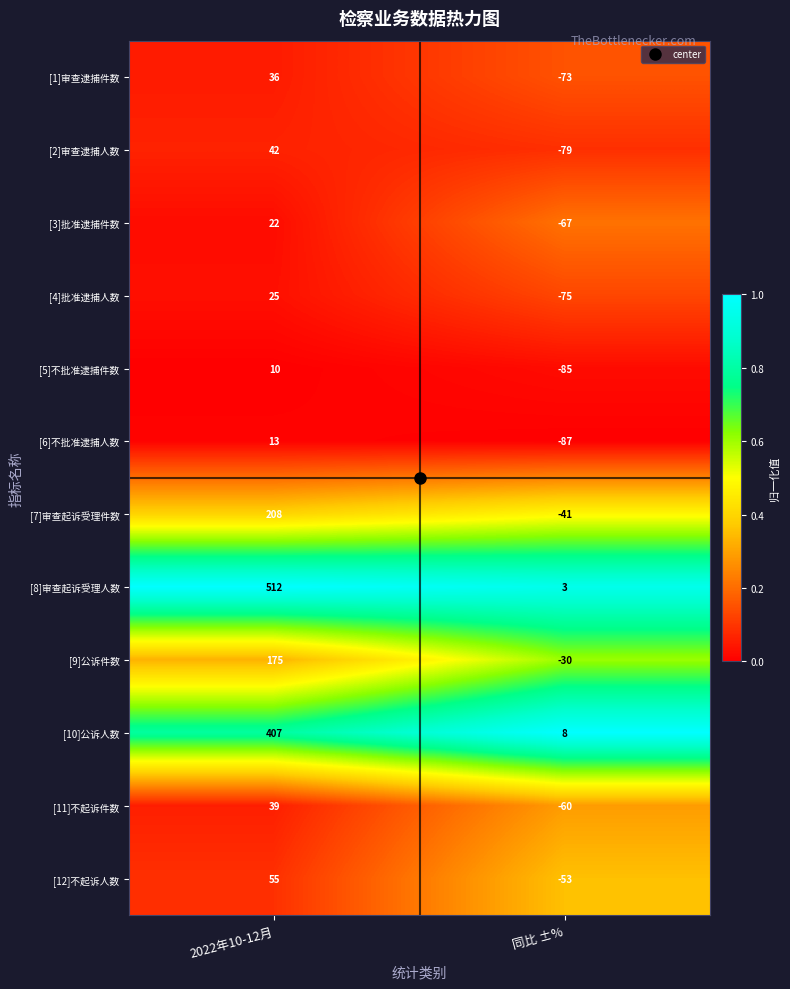

What is the difference between the [10]公诉人数 values at 2022年10-12月 and 同比 ±%?

399